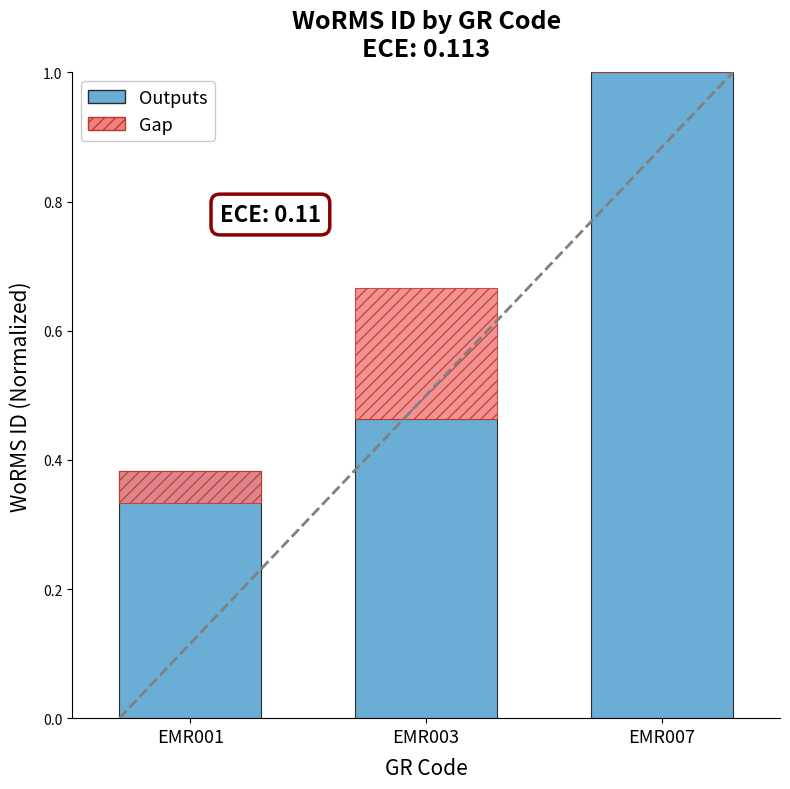

How many distinct data groups are displayed?

1